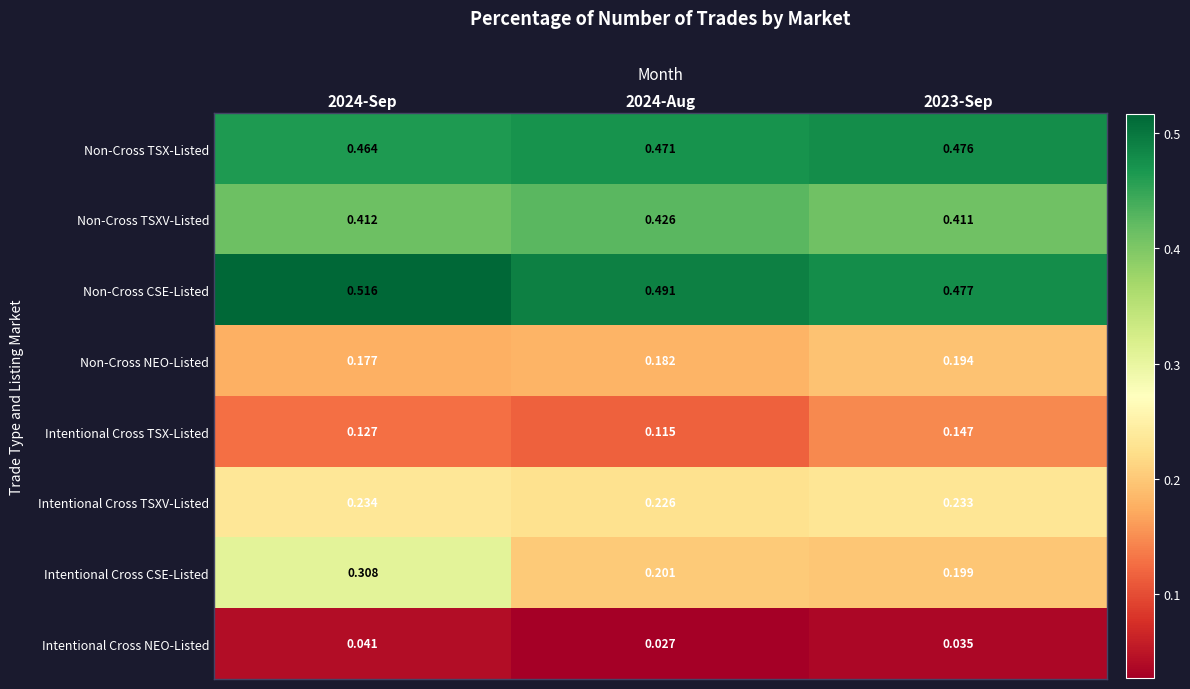

Rank the series at 2024-Sep from highest to lowest value.

Non-Cross CSE-Listed, Non-Cross TSX-Listed, Non-Cross TSXV-Listed, Intentional Cross CSE-Listed, Intentional Cross TSXV-Listed, Non-Cross NEO-Listed, Intentional Cross TSX-Listed, Intentional Cross NEO-Listed